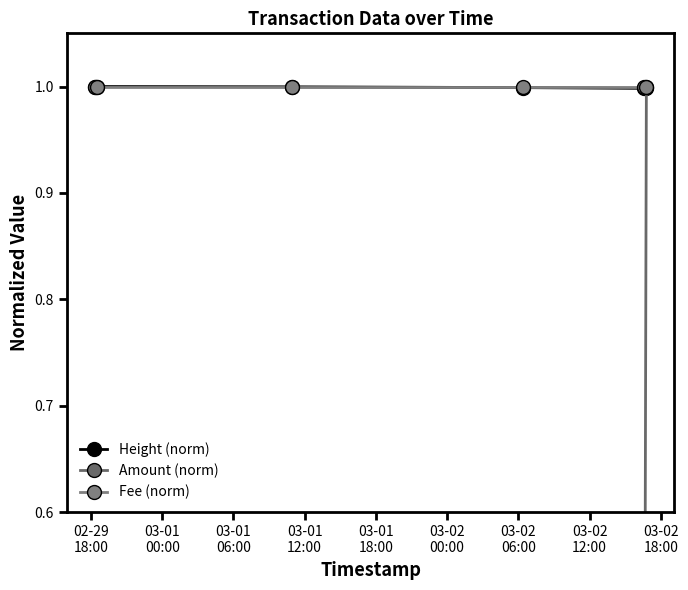

Does the chart display data point markers on the line(s)?

Yes